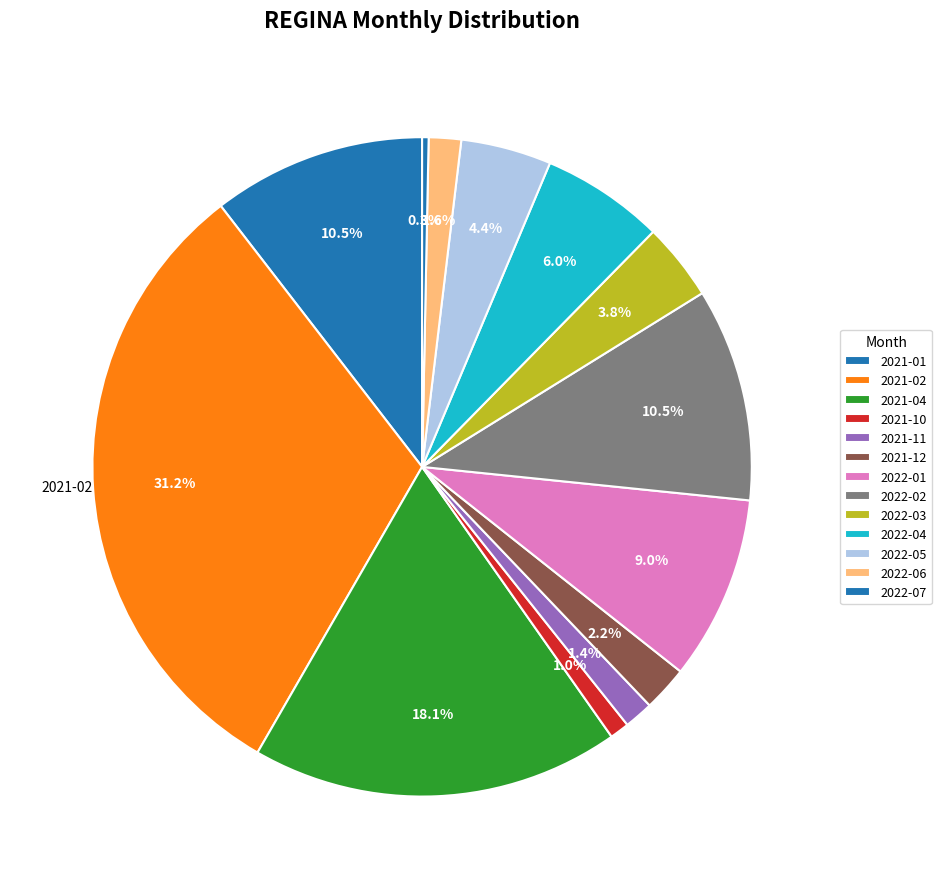

How many slices are in this pie chart?

13